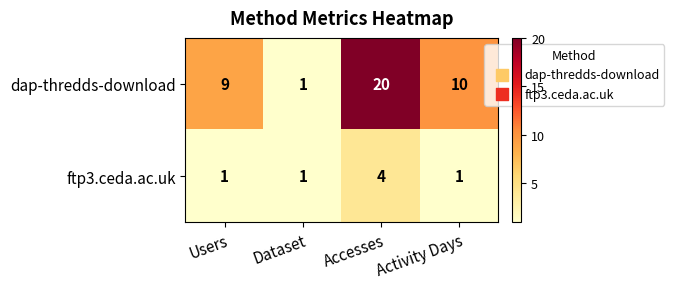

How many series are shown in this chart?

2